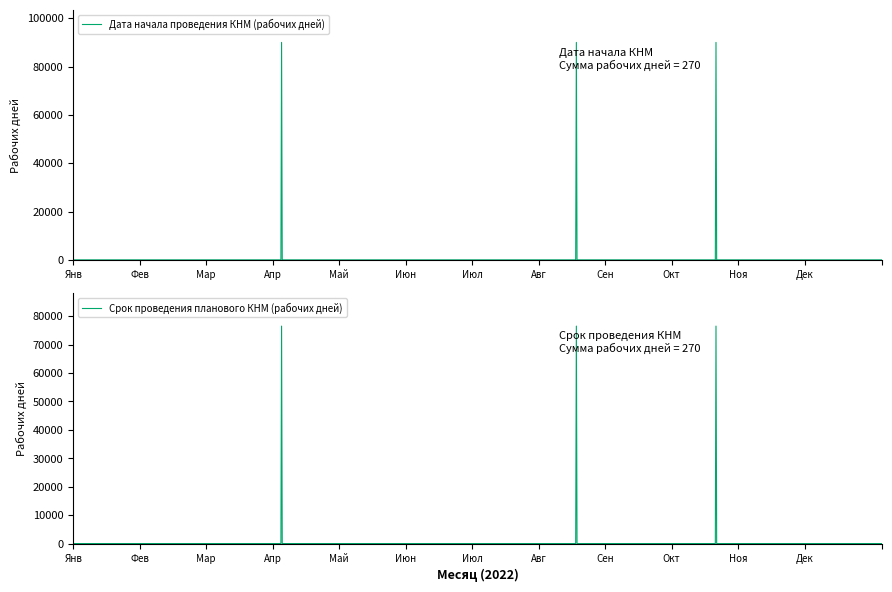

Which series has the widest spread of values?

Дата начала проведения КНМ (рабочих дней)